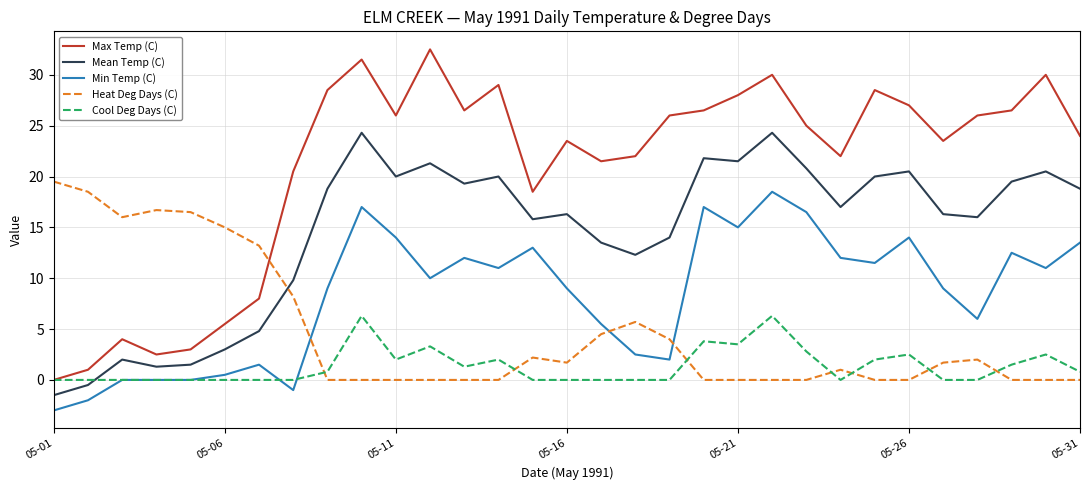

List the series in order of their overall mean, lowest first.

Cool Deg Days (C), Heat Deg Days (C), Min Temp (C), Mean Temp (C), Max Temp (C)